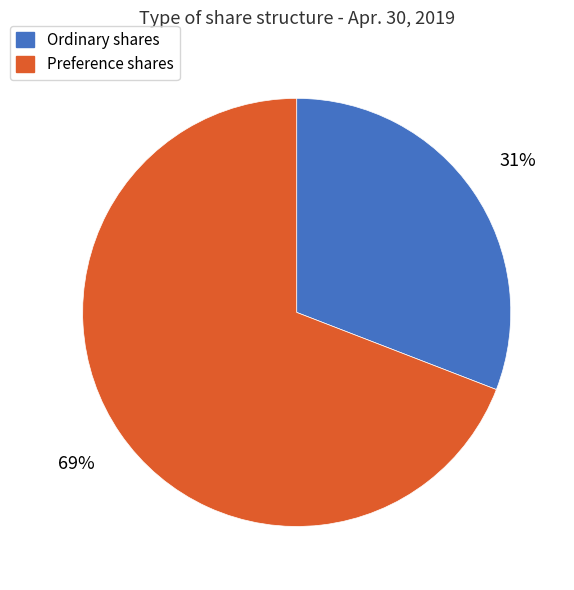

Which category has the biggest portion of the pie?

Preference shares